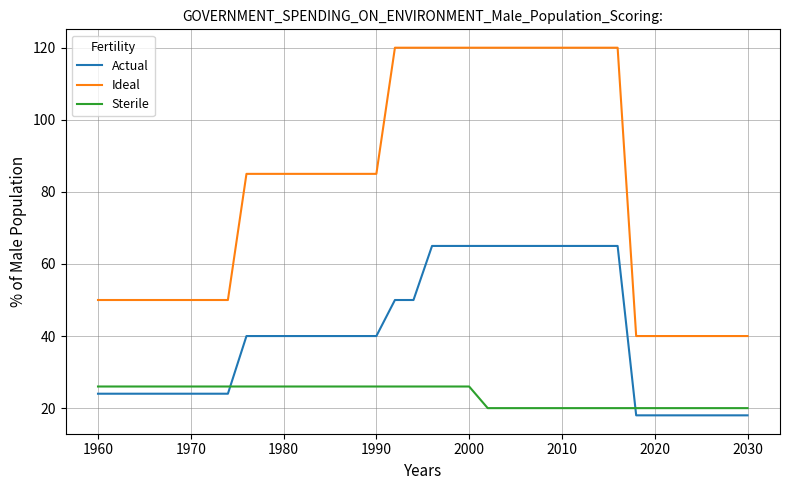

True or false: Ideal and Sterile intersect in this chart.

False